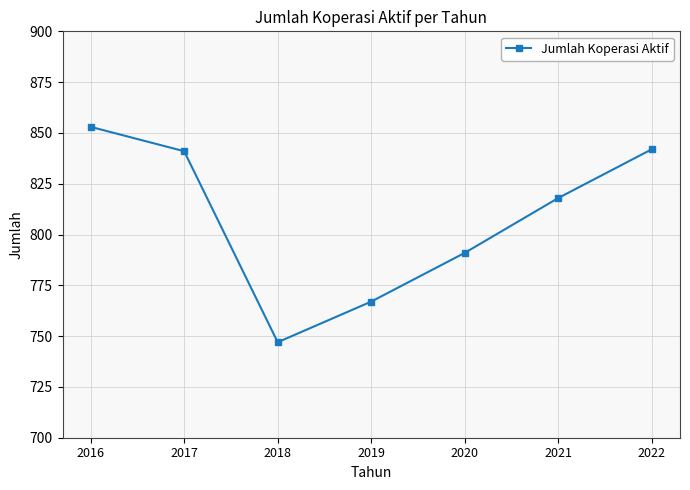

What is the sum of all values?

5659